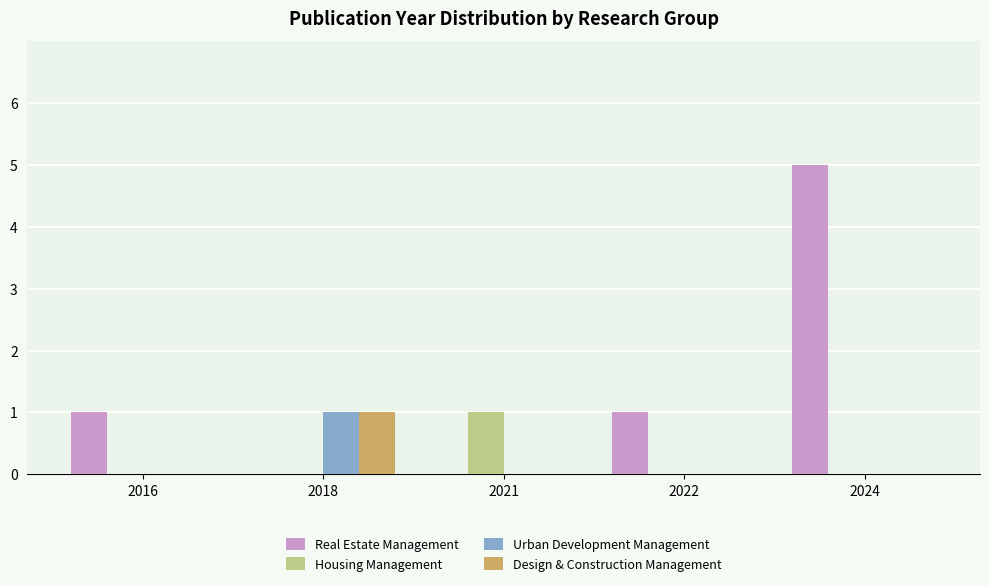

Does the chart contain stacked bars?

No